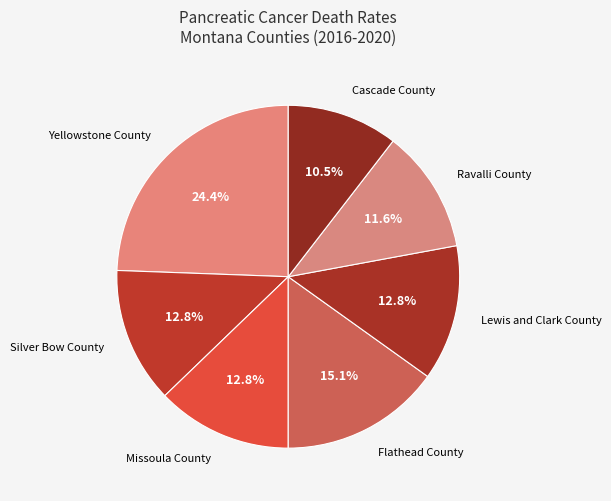

What is the largest slice in the pie chart?

Yellowstone County